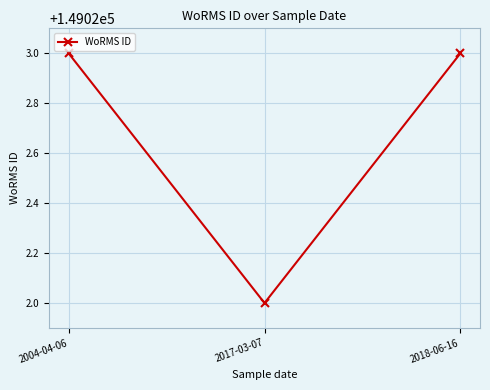

The value at 2004-04-06 is 149023. True or false?

True